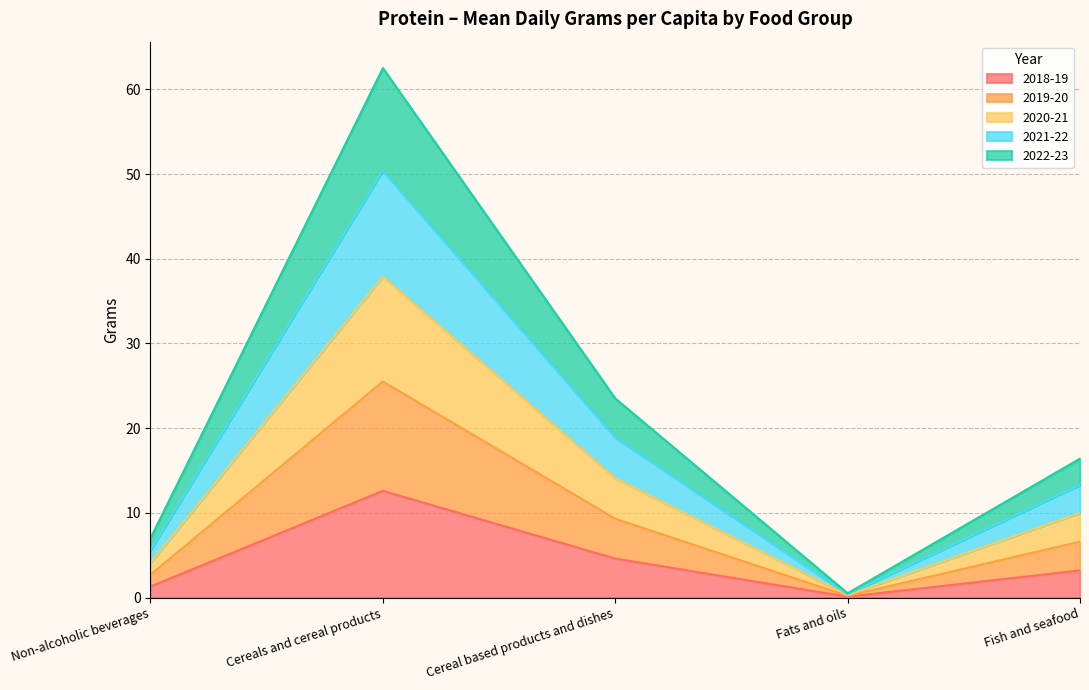

What is the spread (max minus min) of values at Cereal based products and dishes?

18.9